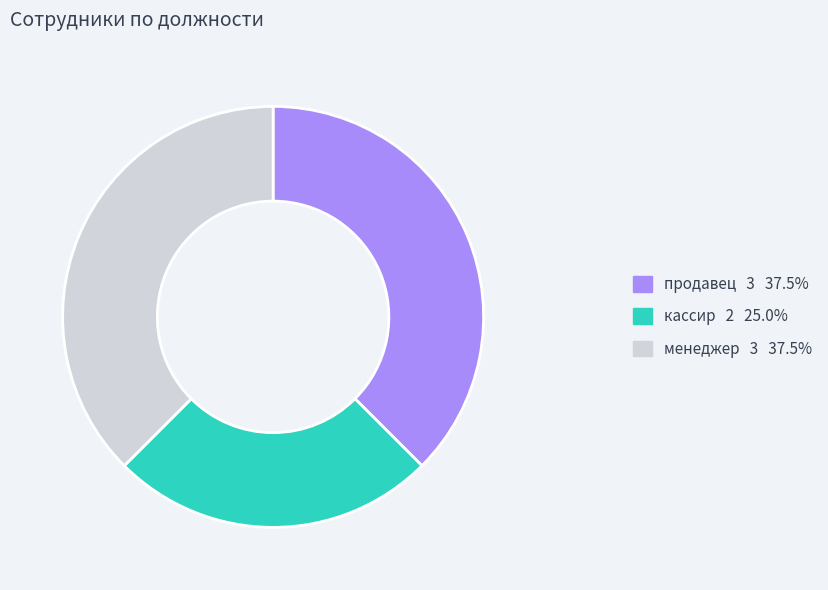

Approximately how many times larger is the value at кассир compared to менеджер?

0.7